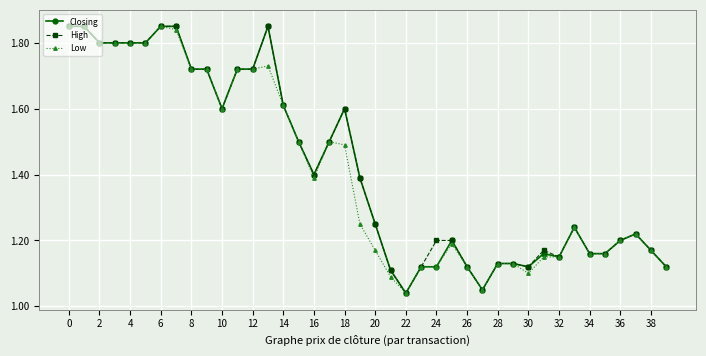

At how many categories does at least one series exceed 1?

40